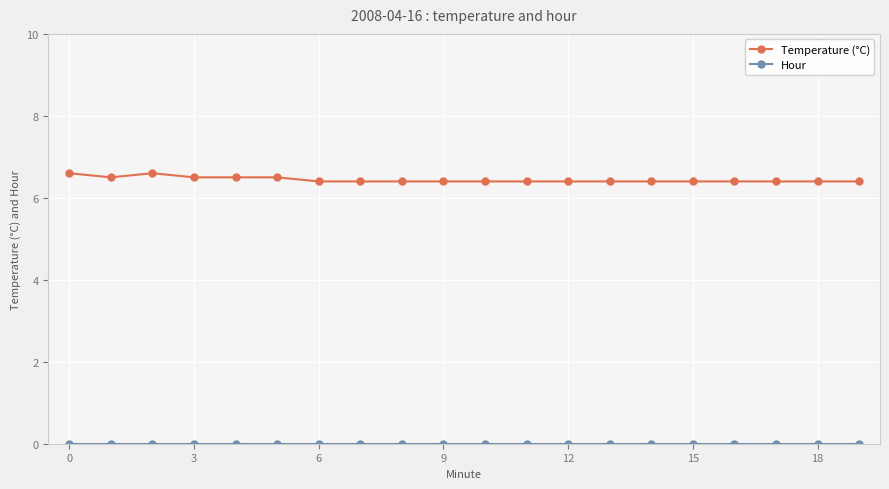

What is the sum of all Temperature (°C) values?

128.8